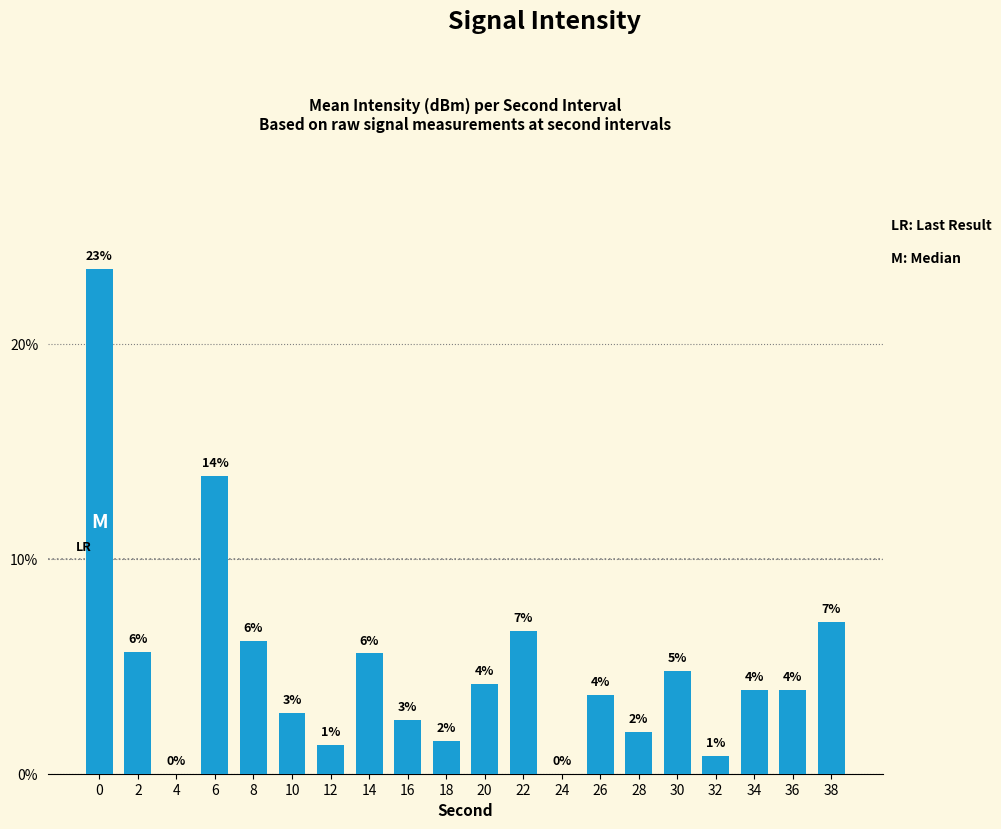

Is it true that the value at 34 is 3.9?

True